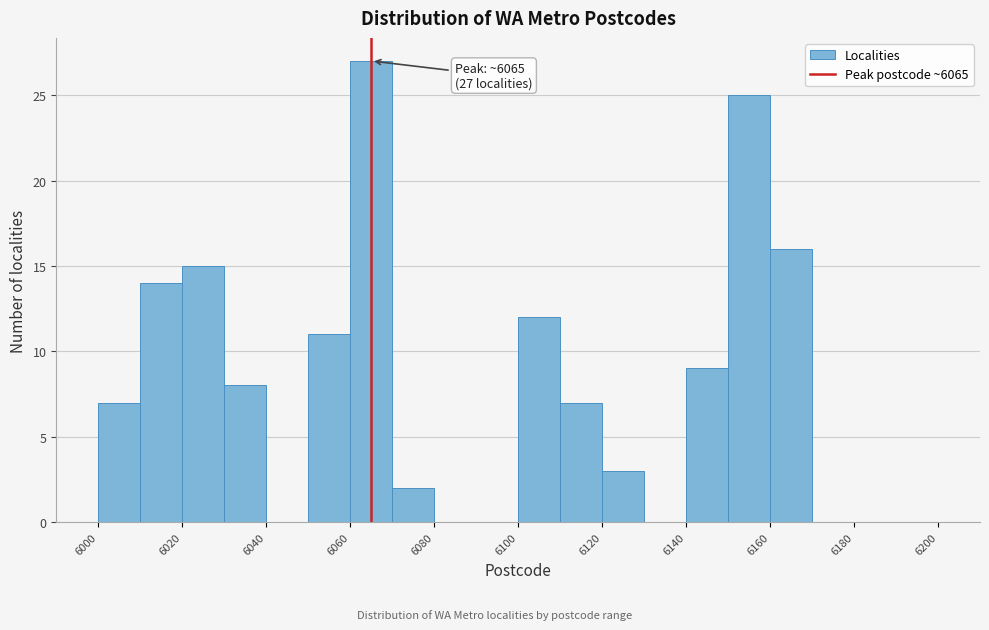

Which range on the x-axis has the tallest bar?

6060 to 6070